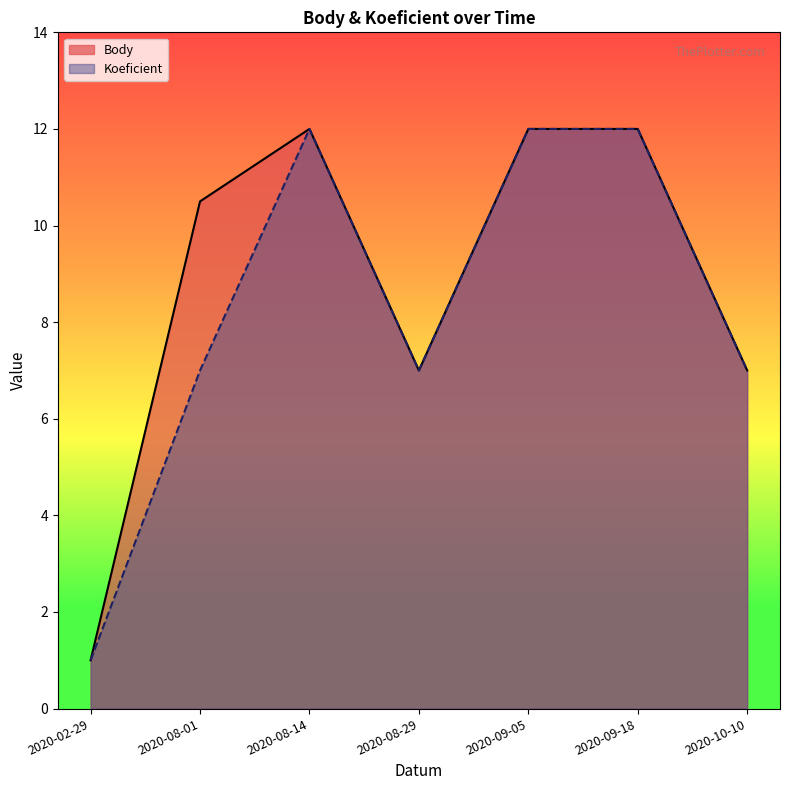

Which has a higher value, 2020-10-10 or 2020-02-29?

2020-10-10